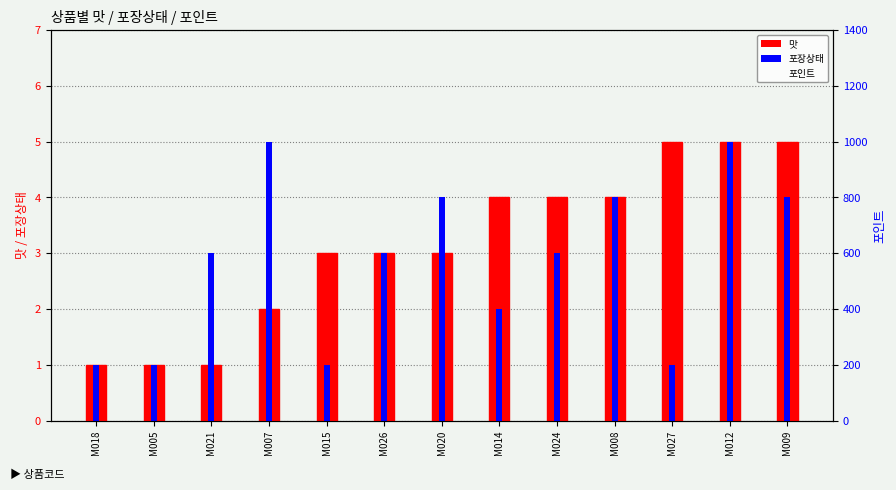

Where does the 포인트 series first go above 600?

M021